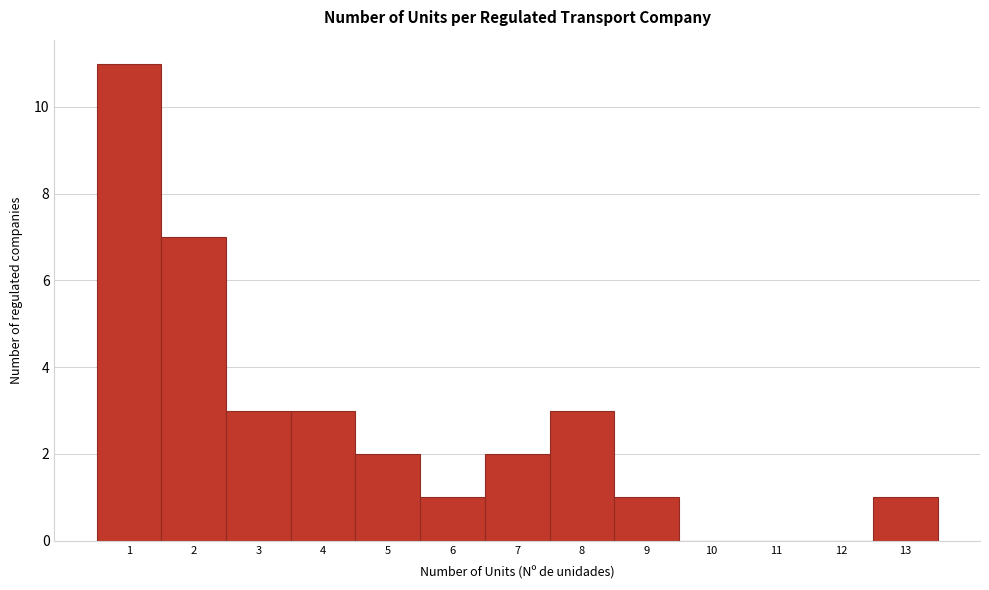

Reading left to right, transcribe this chart: for each bar, give the range it covers on the x-axis and its height. The values are not printed on the chart, so give them approximately, as read against the axis.

0.5 to 1.5: 11
1.5 to 2.5: 7
2.5 to 3.5: 3
3.5 to 4.5: 3
4.5 to 5.5: 2
5.5 to 6.5: 1
6.5 to 7.5: 2
7.5 to 8.5: 3
8.5 to 9.5: 1
9.5 to 10.5: 0
10.5 to 11.5: 0
11.5 to 12.5: 0
12.5 to 13.5: 1